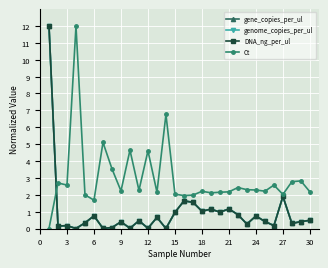

How many series are shown in this chart?

4